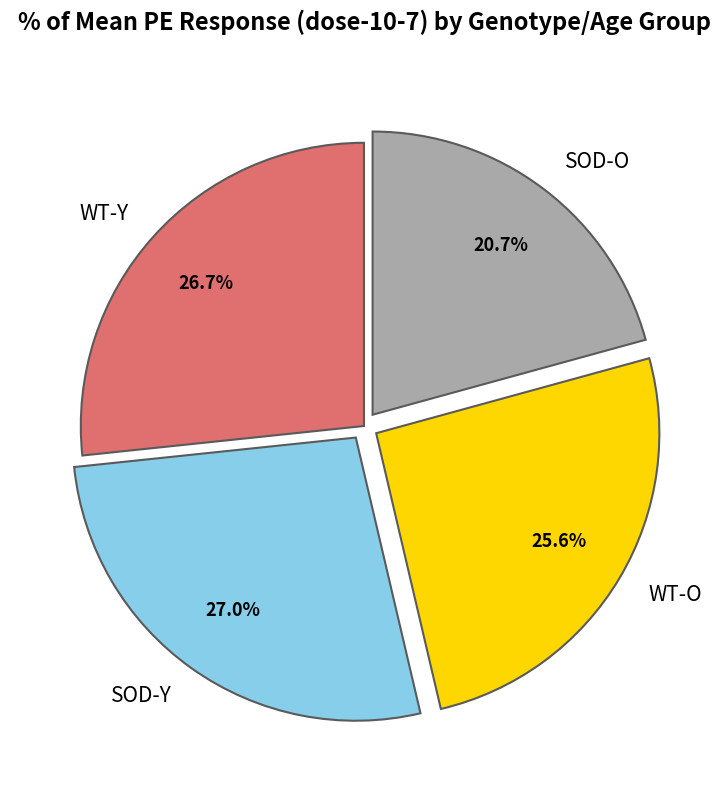

How much of the chart is everything except SOD-O?

79.3%